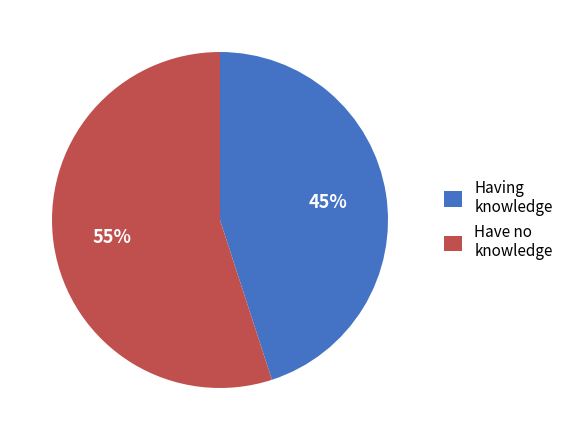

How many slices are in this pie chart?

2